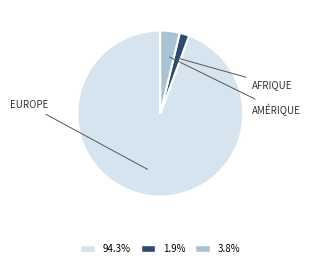

Does any single category account for the majority?

Yes